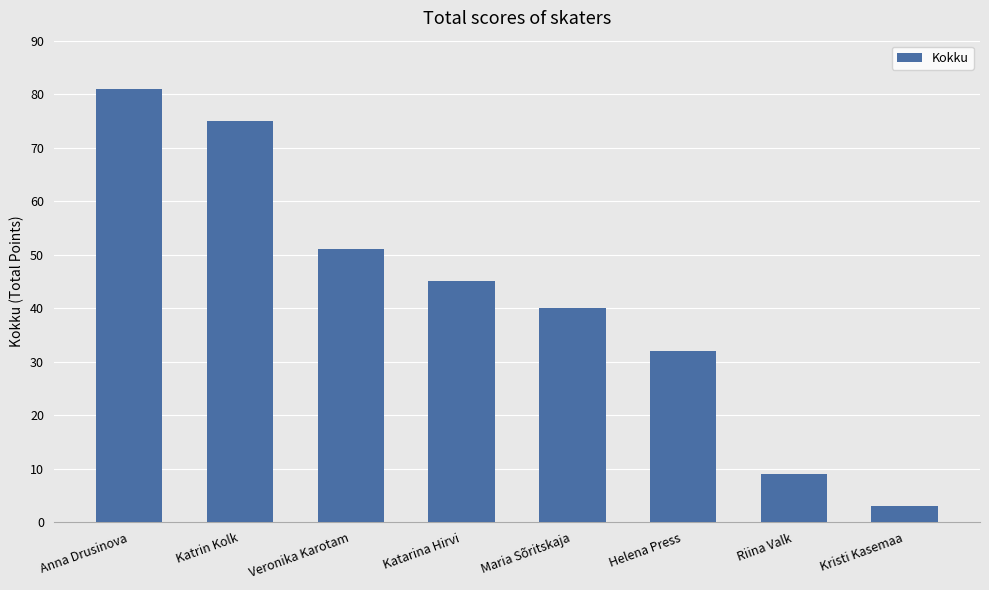

True or false: the data shows 78 at Katarina Hirvi.

False